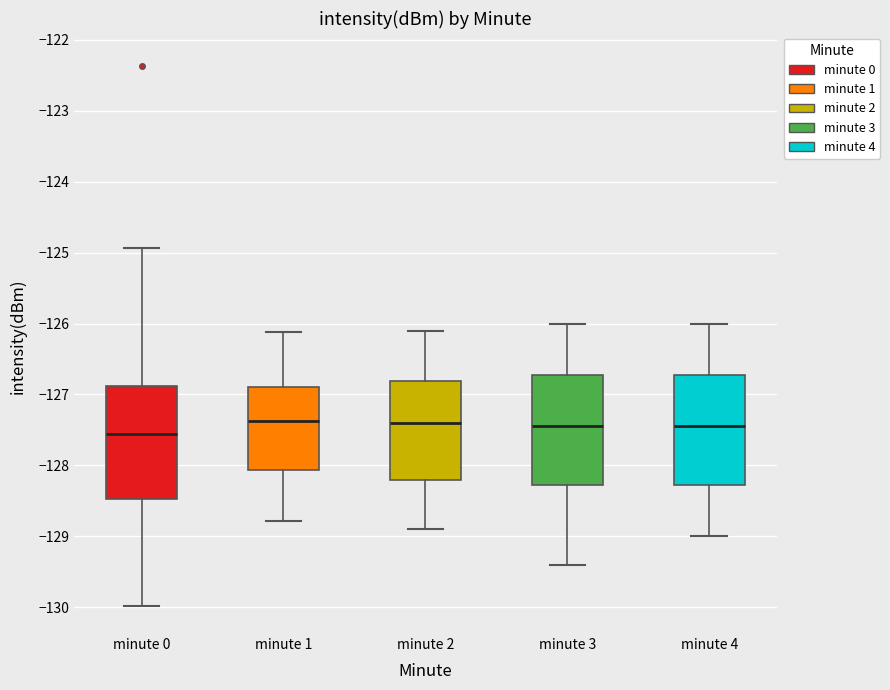

Reading left to right, transcribe this box plot: for each box, give where its median line is, the range the box spans, and where its two whiskers end, as read against the y-axis. The values are not printed on the chart, so give them approximately, as read against the axis.

minute 0: median -127.6, box -128.5 to -126.9, whiskers -130.0 to -124.9
minute 1: median -127.4, box -128.1 to -126.9, whiskers -128.8 to -126.1
minute 2: median -127.4, box -128.2 to -126.8, whiskers -128.9 to -126.1
minute 3: median -127.4, box -128.3 to -126.7, whiskers -129.4 to -126.0
minute 4: median -127.4, box -128.3 to -126.7, whiskers -129.0 to -126.0